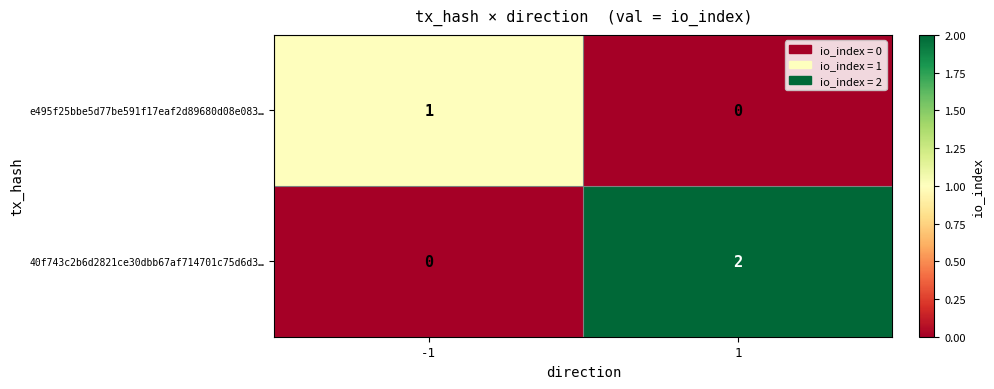

The 40f743c2b6d2821ce30dbb67af714701c75d6d3… series shows 1 at 1. True or false?

False